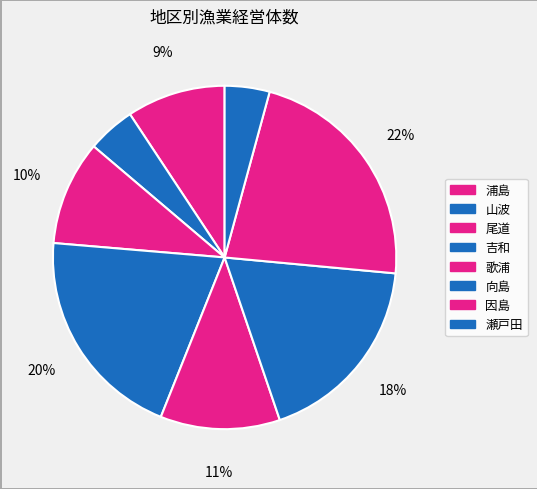

To the nearest percent, what is the average slice percentage?

12%